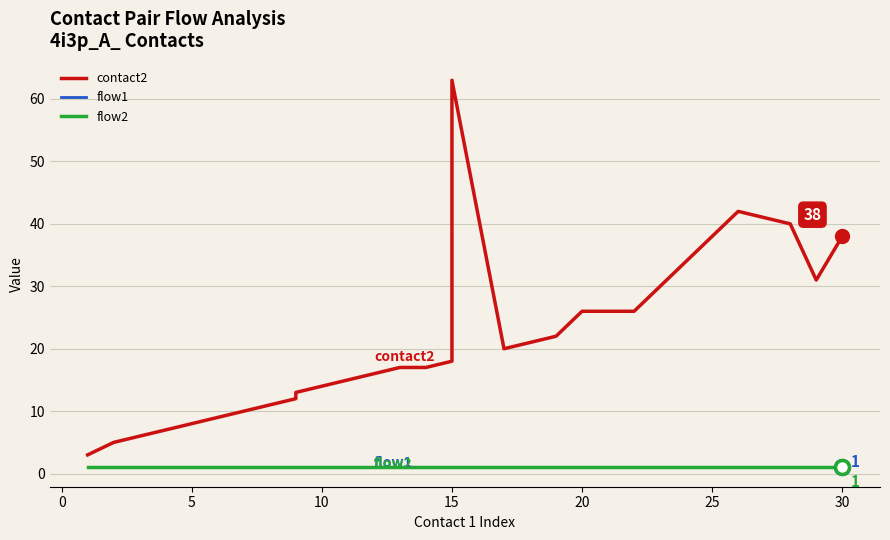

What is the sum of the flow2 values at 20 and 10?

2